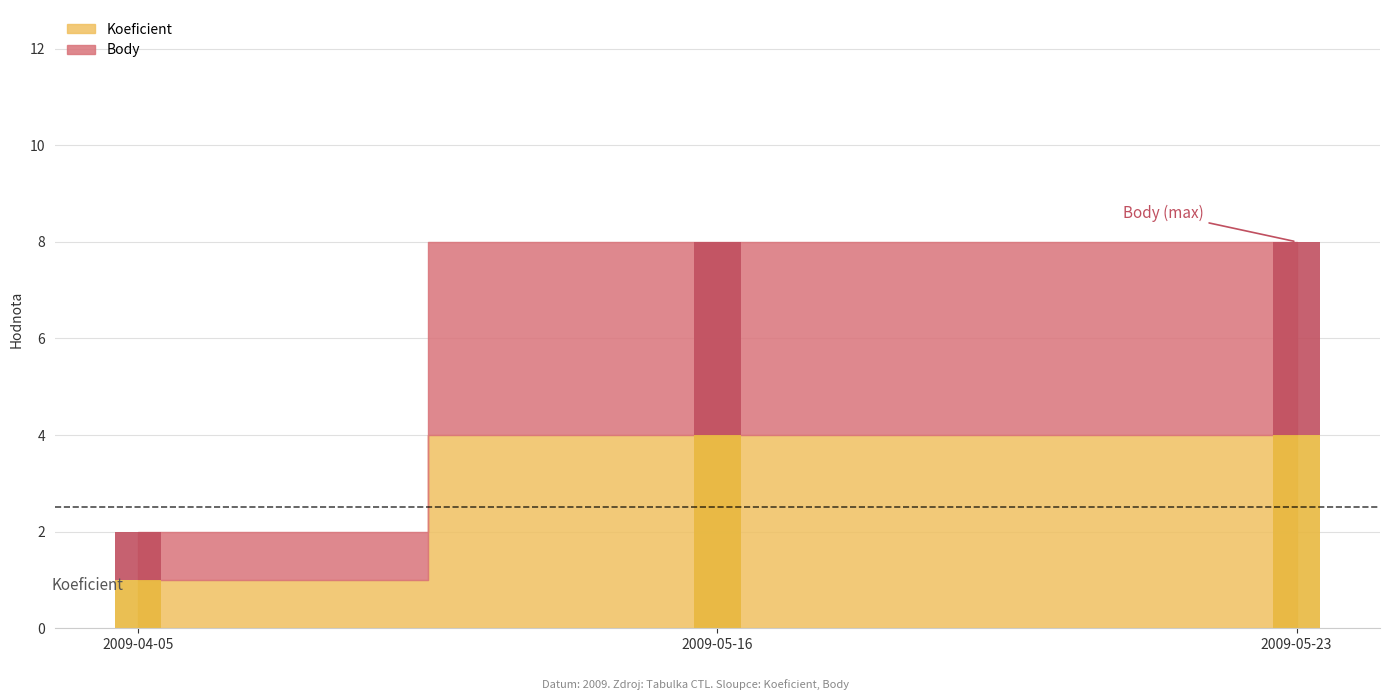

Reading left to right, list all the values displayed in this chart.

Koeficient: 1	4	4
Body: 1	4	4